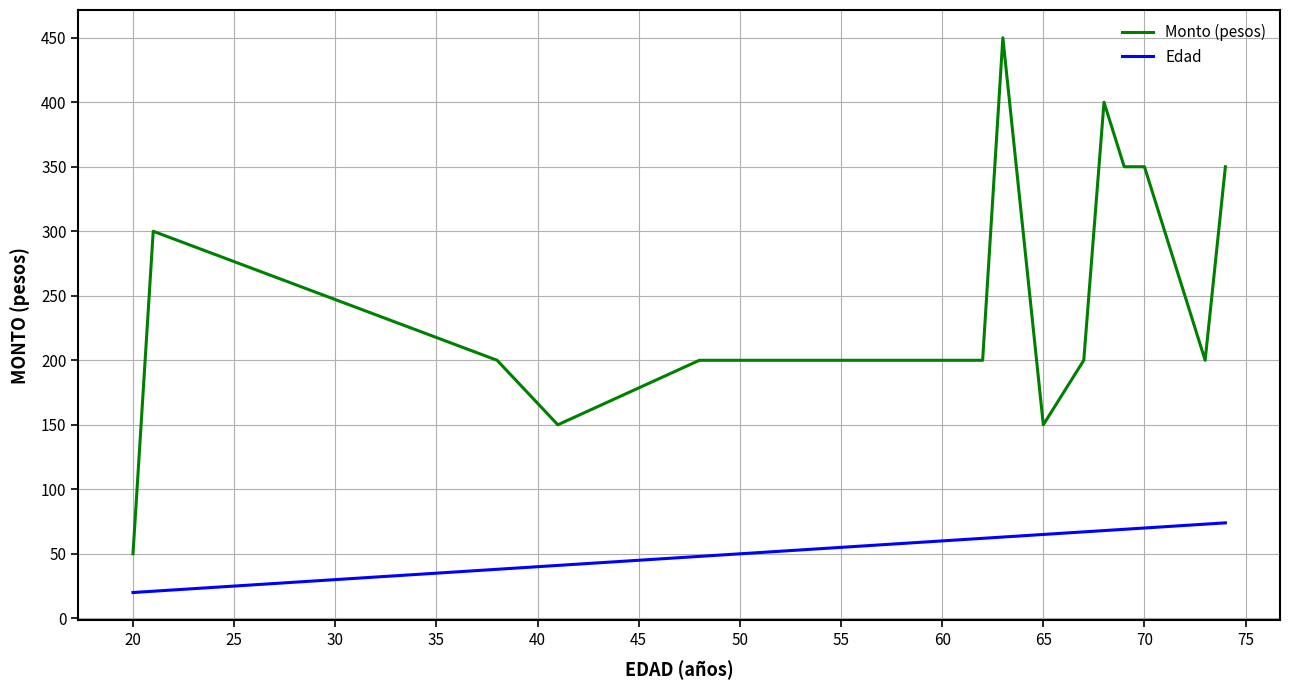

True or false: Edad and Monto (pesos) intersect in this chart.

False